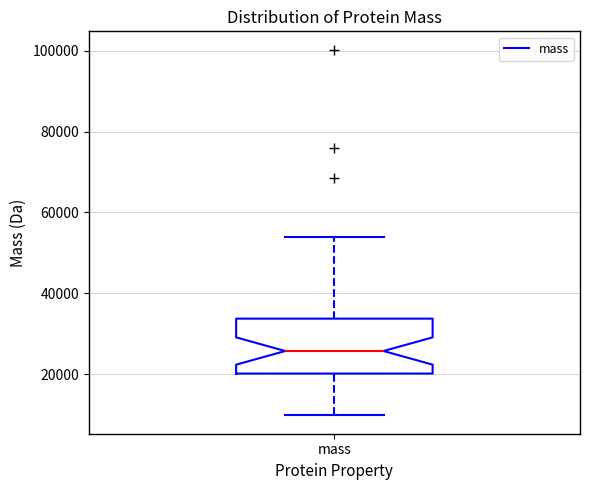

Read this box plot against the y-axis: the position of the median line, the range covered by the box, and the ends of both whiskers. The values are not printed on the chart, so give them approximately, as read against the axis.

median 26000, box 20000 to 34000, whiskers 10000 to 54000